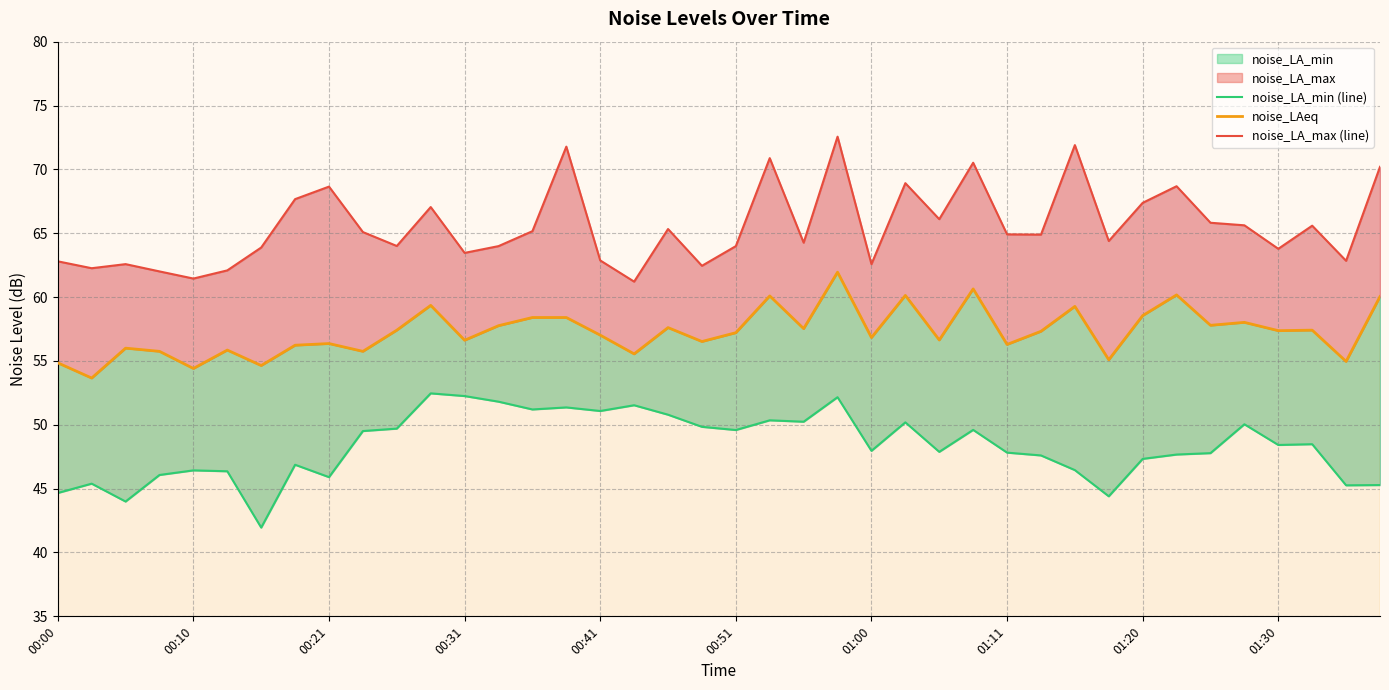

Where is the first local minimum for noise_LA_max (line)?

00:10